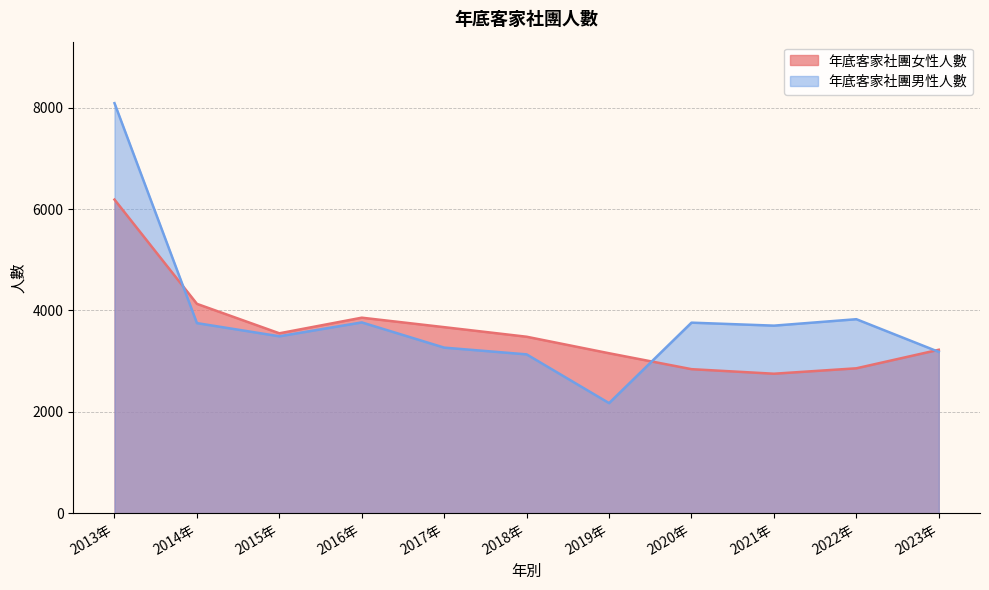

Reading left to right, list all the values displayed in this chart.

年底客家社團女性人數: 6189	4131	3550	3858	3671	3482	3156	2842	2752	2859	3225
年底客家社團男性人數: 8092	3751	3491	3765	3267	3134	2172	3760	3701	3828	3183